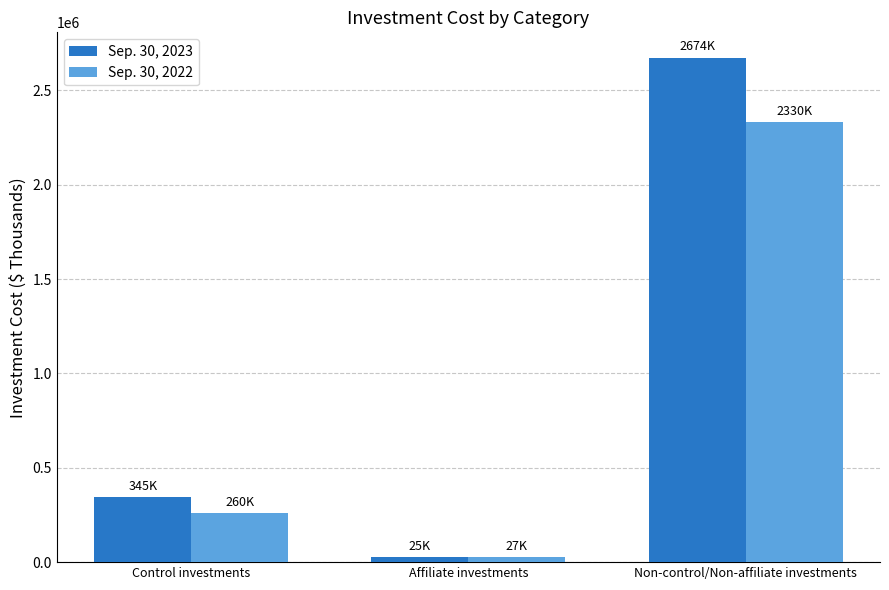

What is the label of the 1st bar from the left?

Control investments